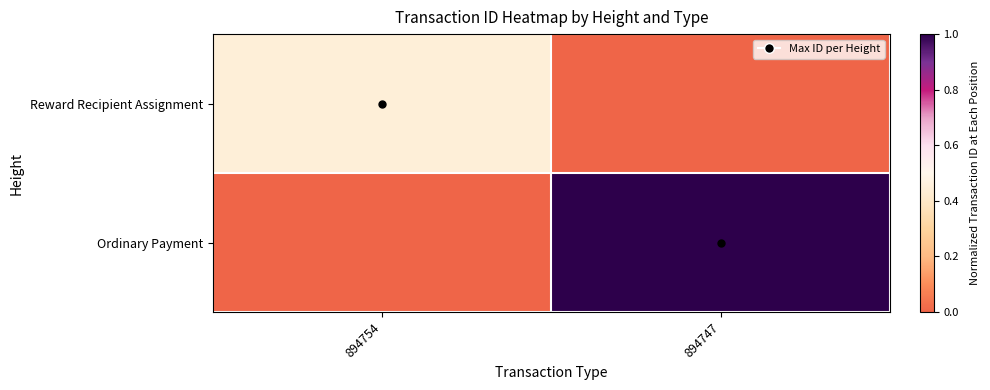

At how many categories does at least one series exceed 0?

2